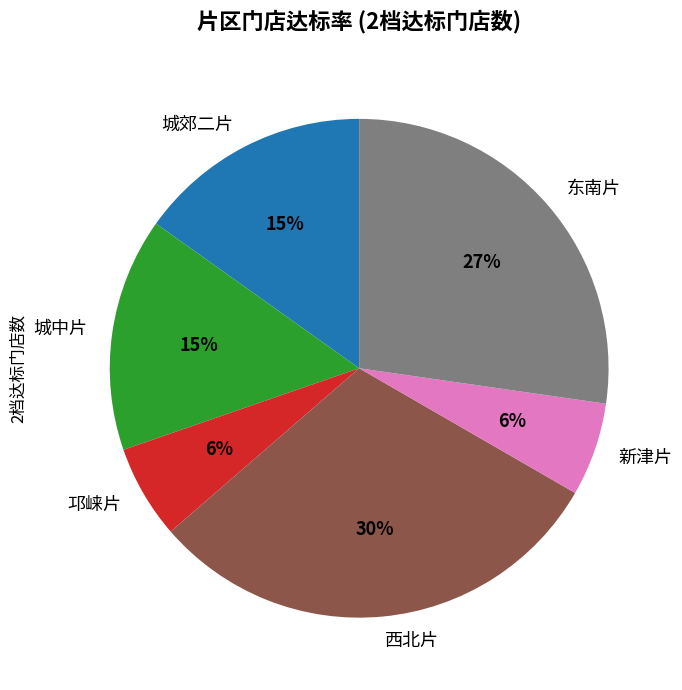

What is the largest slice in the pie chart?

西北片